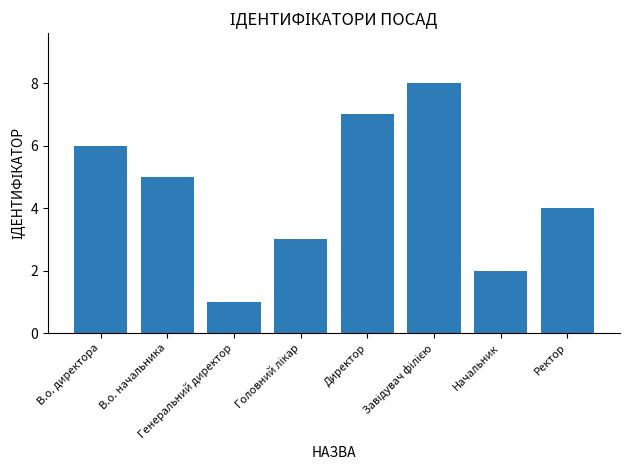

What is the maximum value shown in the chart?

8